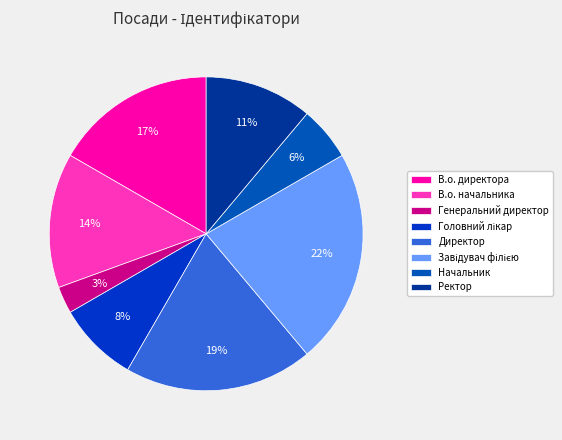

Is there any slice that represents more than half of the pie?

No